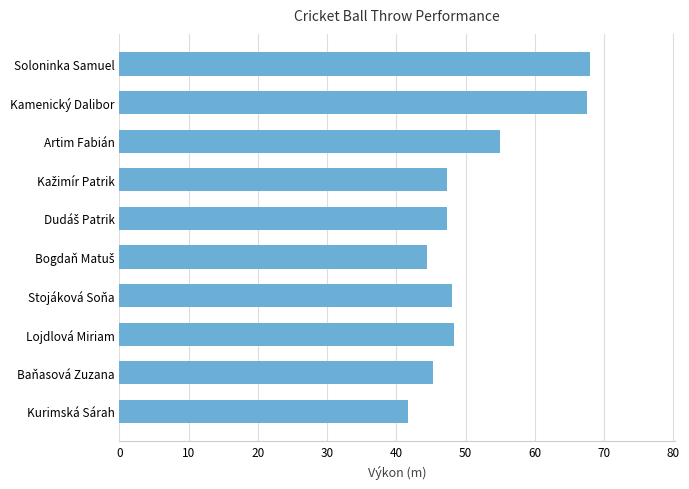

At which category does the chart reach its minimum across all series?

Kurimská Sárah